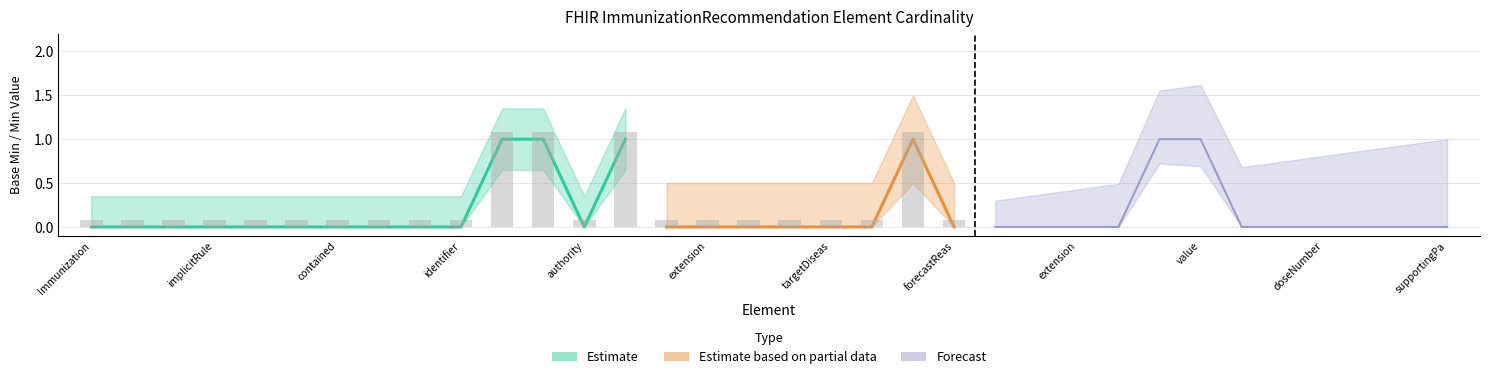

At how many categories does at least one series exceed 0?

6